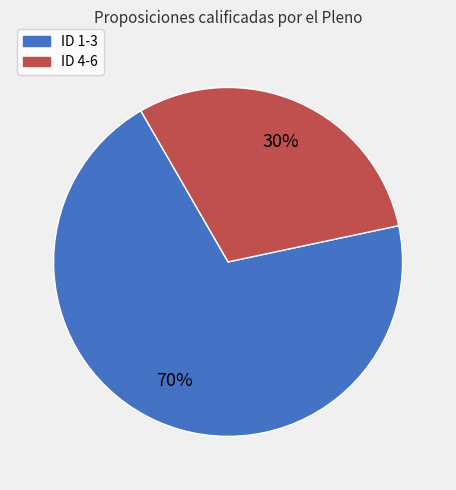

Which slice is the smallest?

ID 4-6